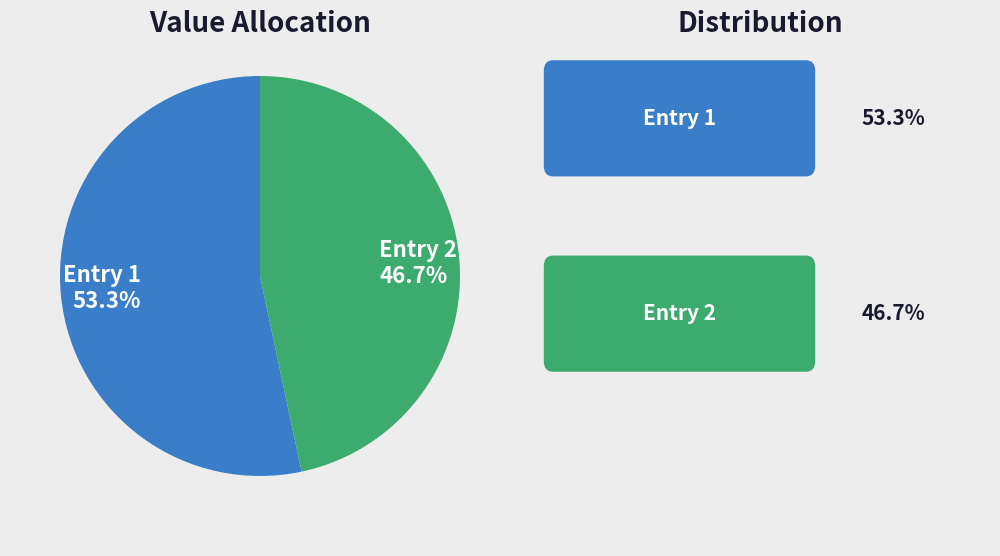

Is Entry 2 the majority of the pie?

No